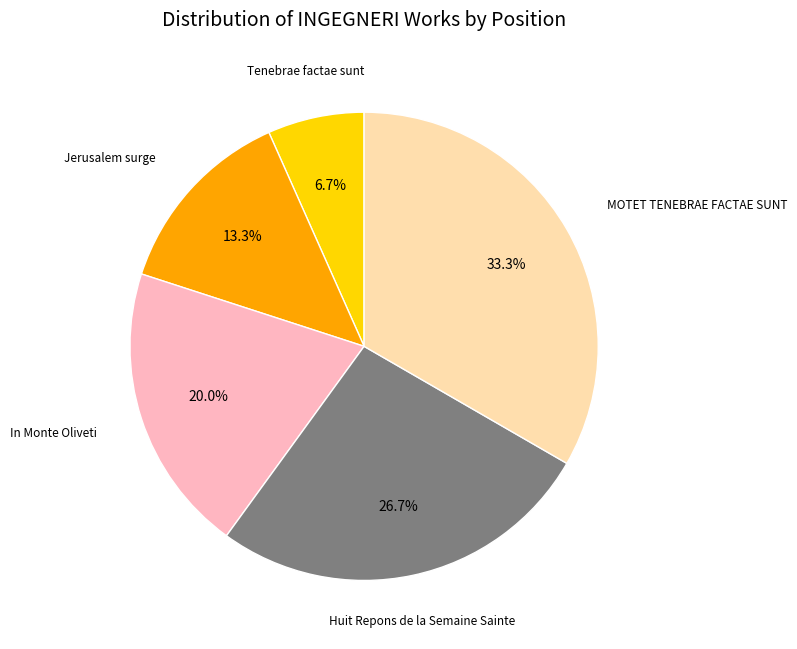

Is there a majority slice in this chart?

No